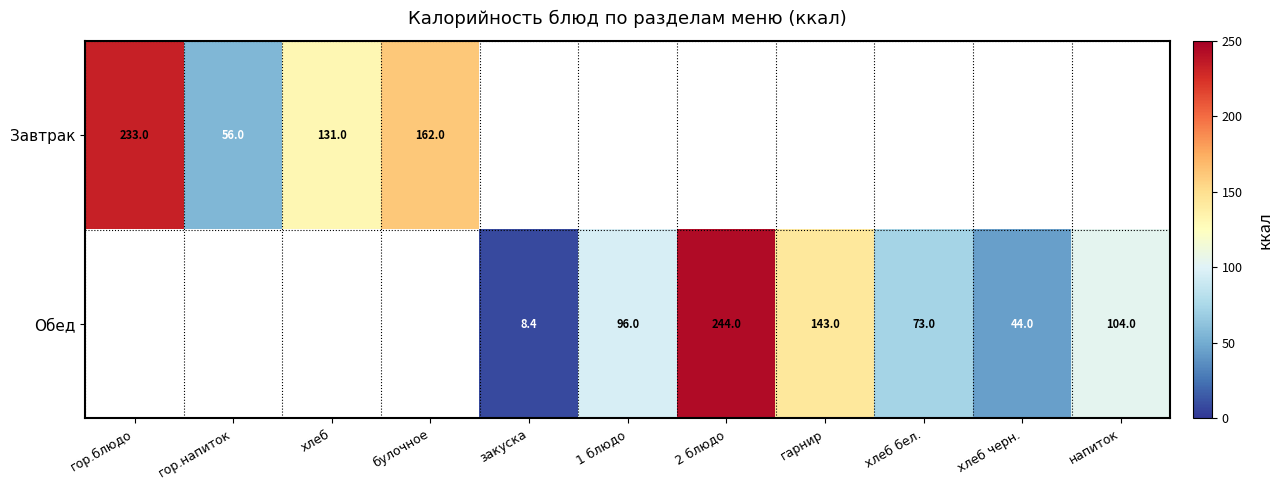

What is the difference between the Обед values at закуска and 2 блюдо?

235.6